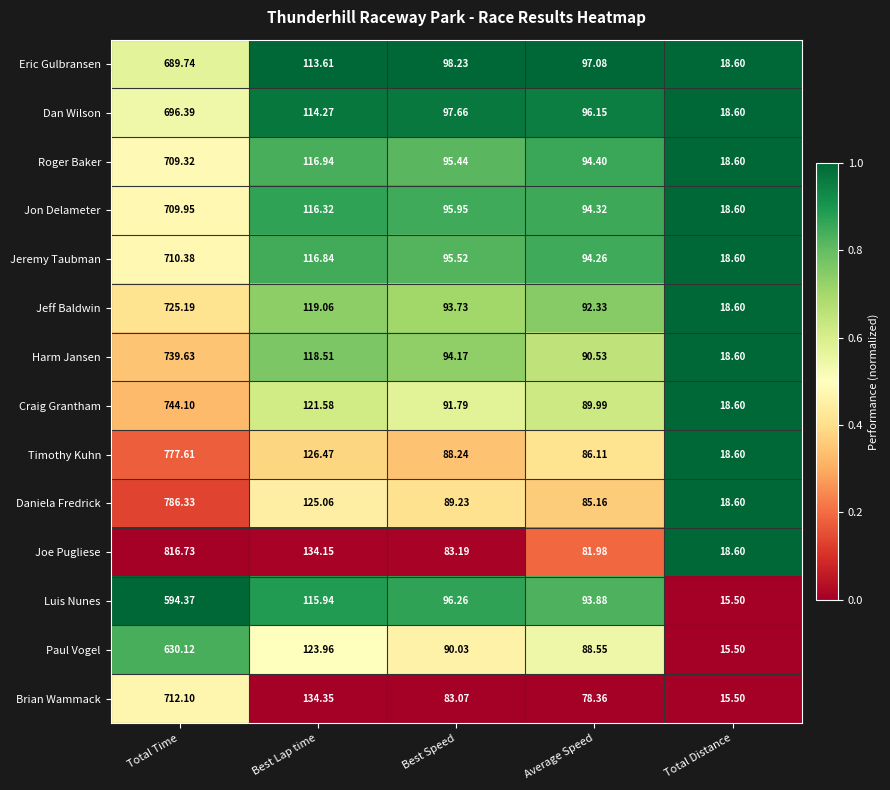

Between Best Lap time and Total Distance, which series saw the biggest shift?

Brian Wammack